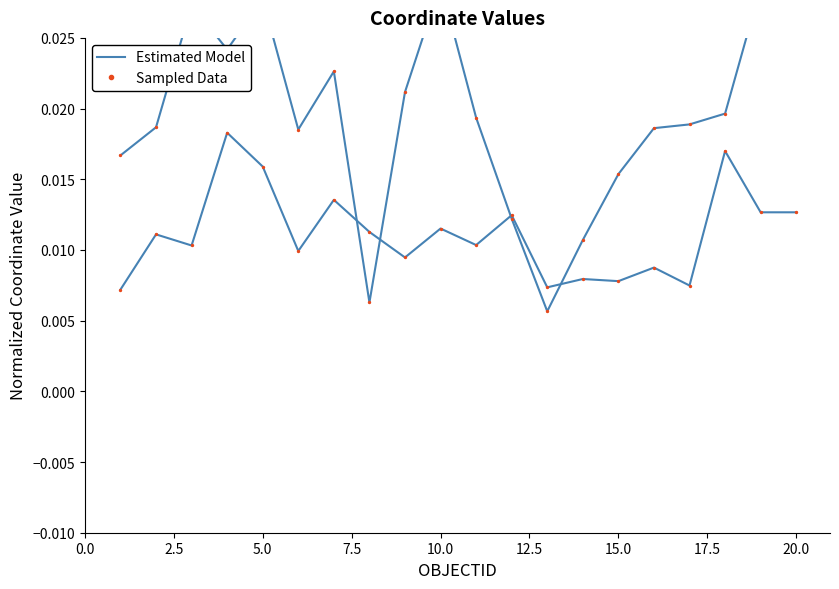

Is the value of X Coordinate (normalized) at 10 greater than the value of X Sampled Data at 7.5?

No